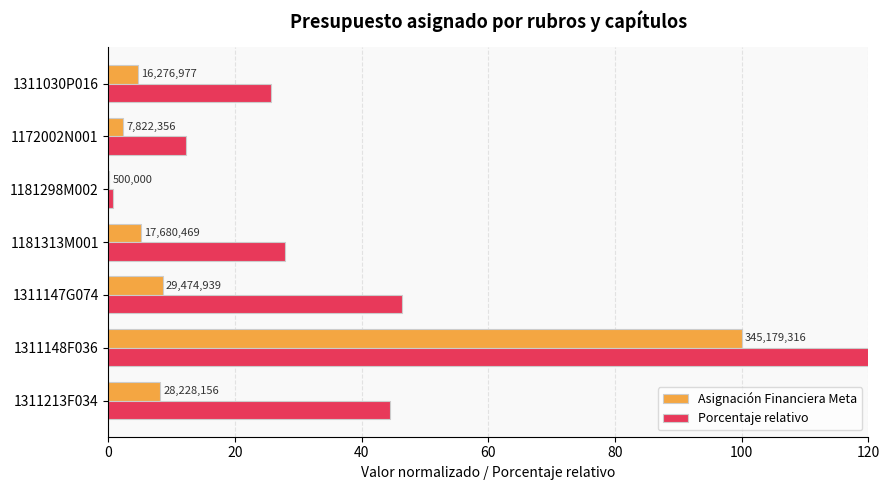

What is the value of the Porcentaje relativo bar at the 6th from the left?

12.3